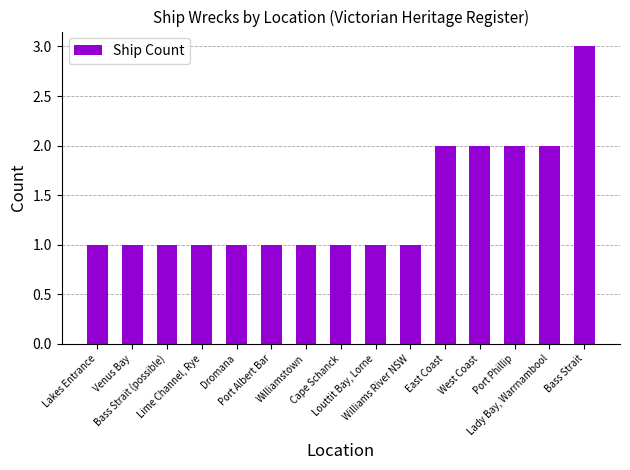

Reading left to right, extract all data points from this chart.

Lakes Entrance=1	Venus Bay=1	Bass Strait (possible)=1	Lime Channel, Rye=1	Dromana=1	Port Albert Bar=1	Williamstown=1	Cape Schanck=1	Louttit Bay, Lorne=1	Williams River NSW=1	East Coast=2	West Coast=2	Port Phillip=2	Lady Bay, Warrnambool=2	Bass Strait=3